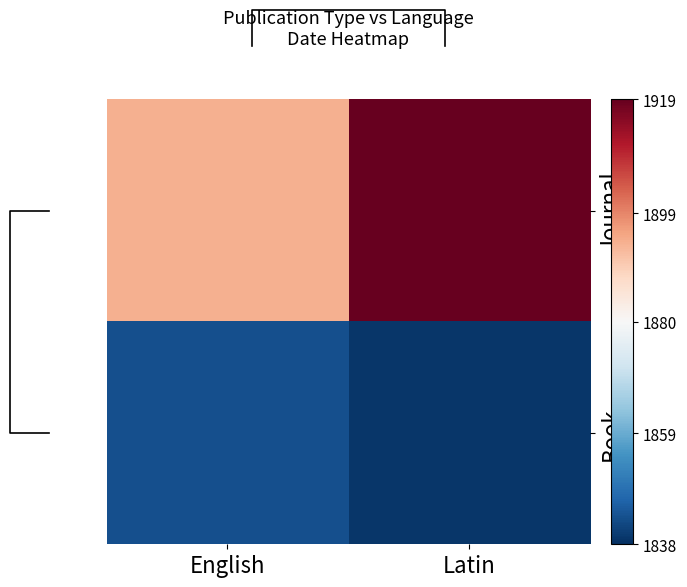

Which series has the largest total across all categories?

Journal